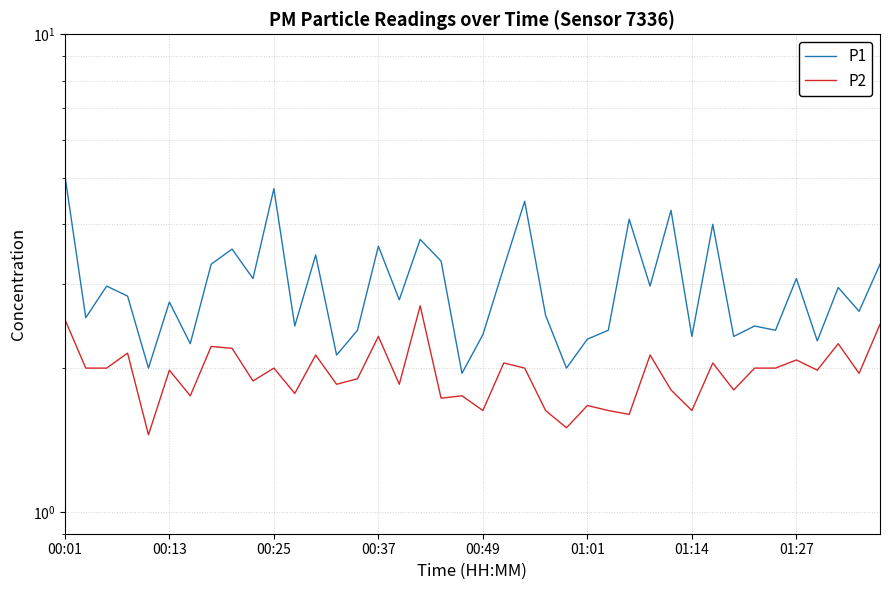

The value of P1 at 36 is 2.3. True or false?

True